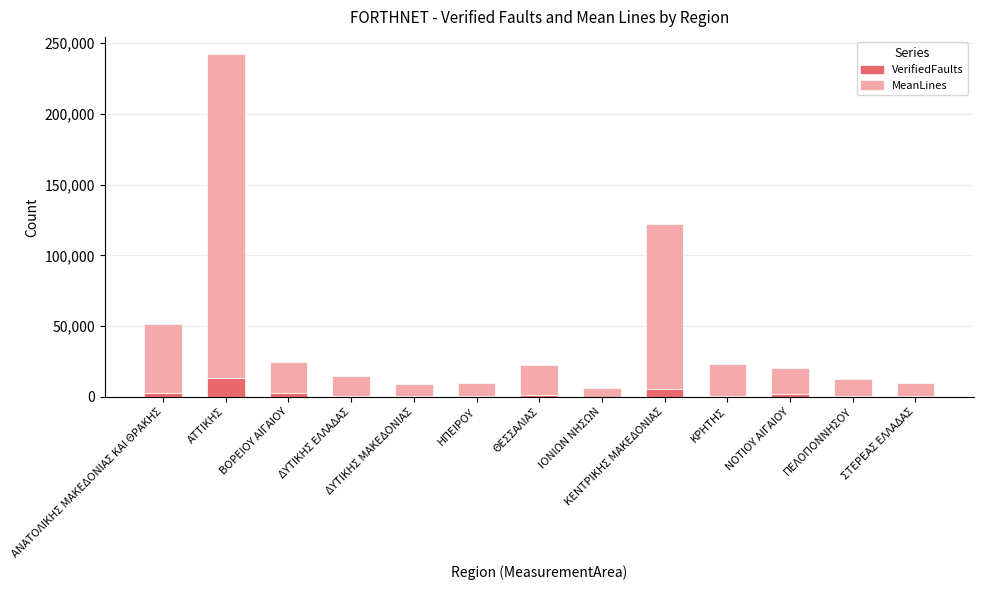

The value of VerifiedFaults at ΣΤΕΡΕΑΣ ΕΛΛΑΔΑΣ is 422. True or false?

True